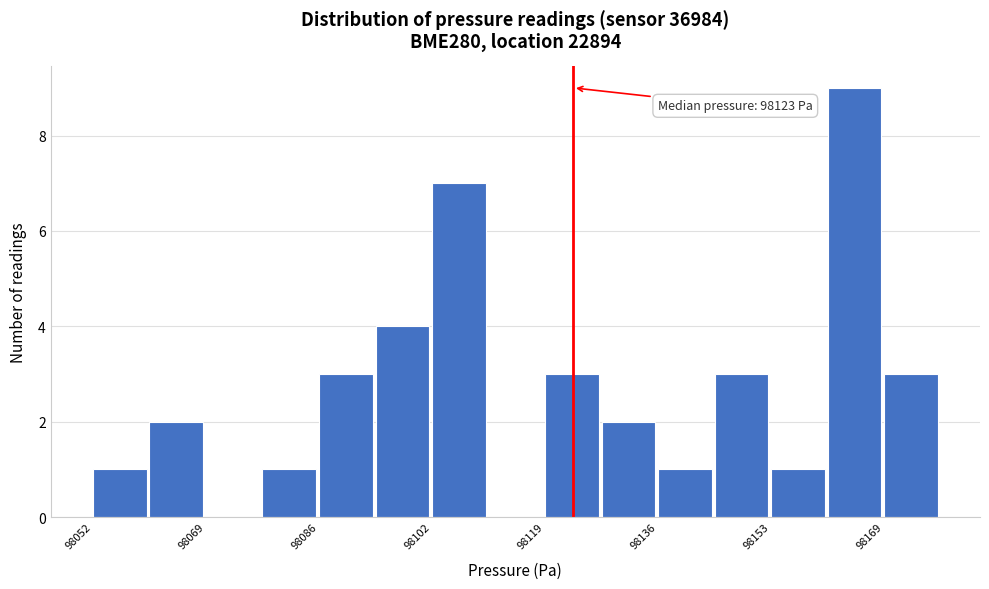

Which range on the x-axis has the tallest bar?

98162 to 98170